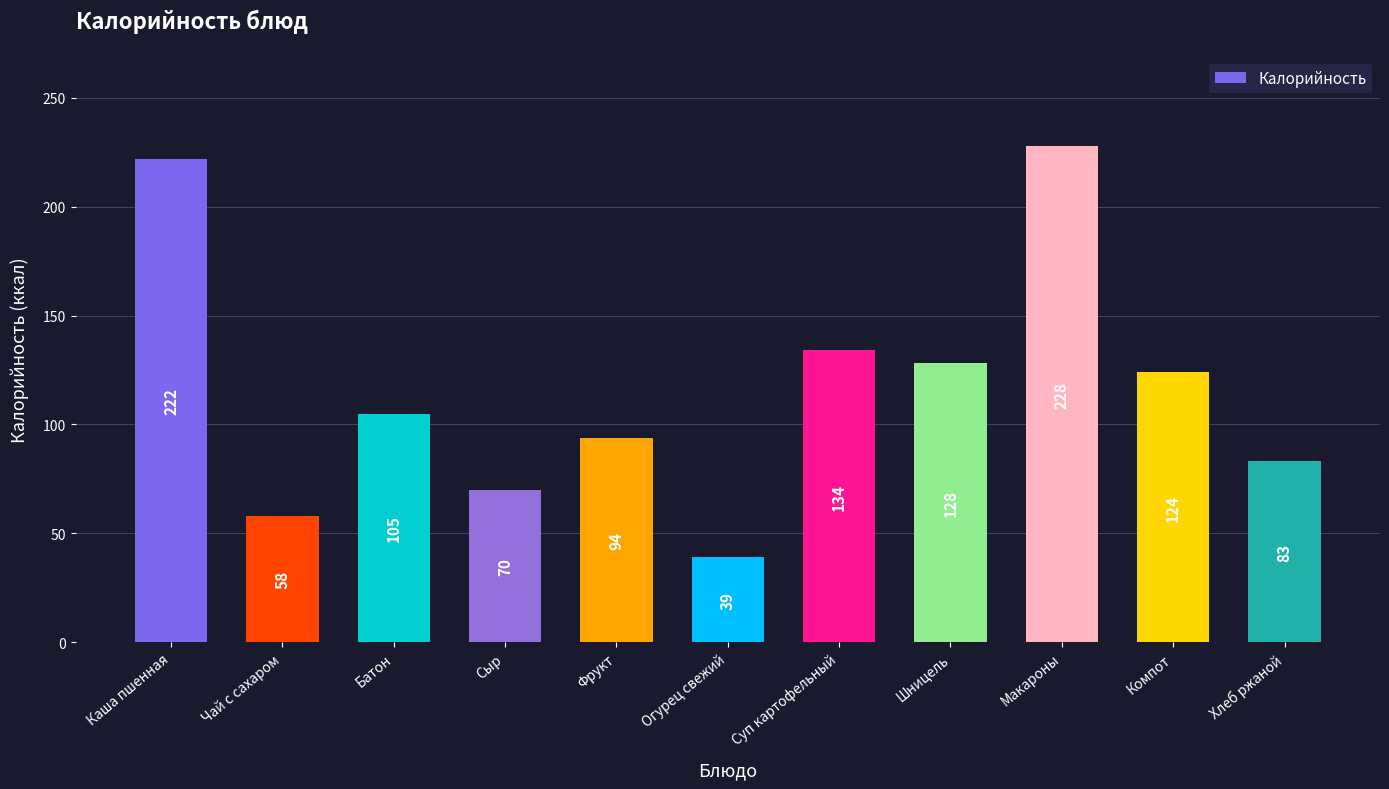

Approximately how many times larger is the value at Макароны compared to Шницель?

1.8